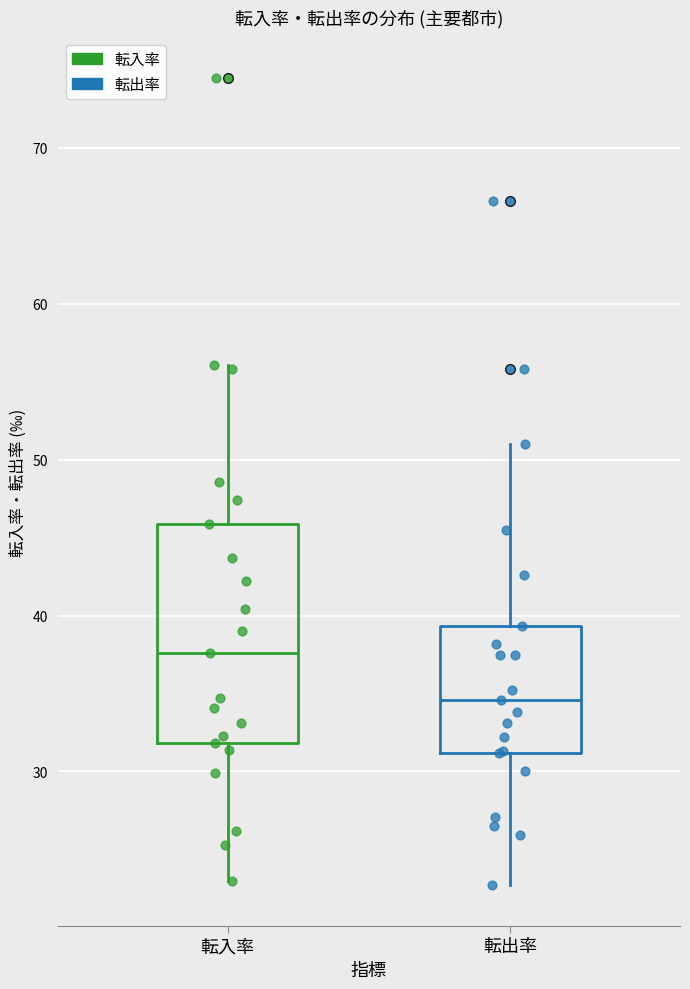

Reading left to right, transcribe this box plot: for each box, give where its median line is, the range the box spans, and where its two whiskers end, as read against the y-axis. The values are not printed on the chart, so give them approximately, as read against the axis.

転入率: median 38, box 32 to 46, whiskers 23 to 56
転出率: median 35, box 31 to 39, whiskers 23 to 51